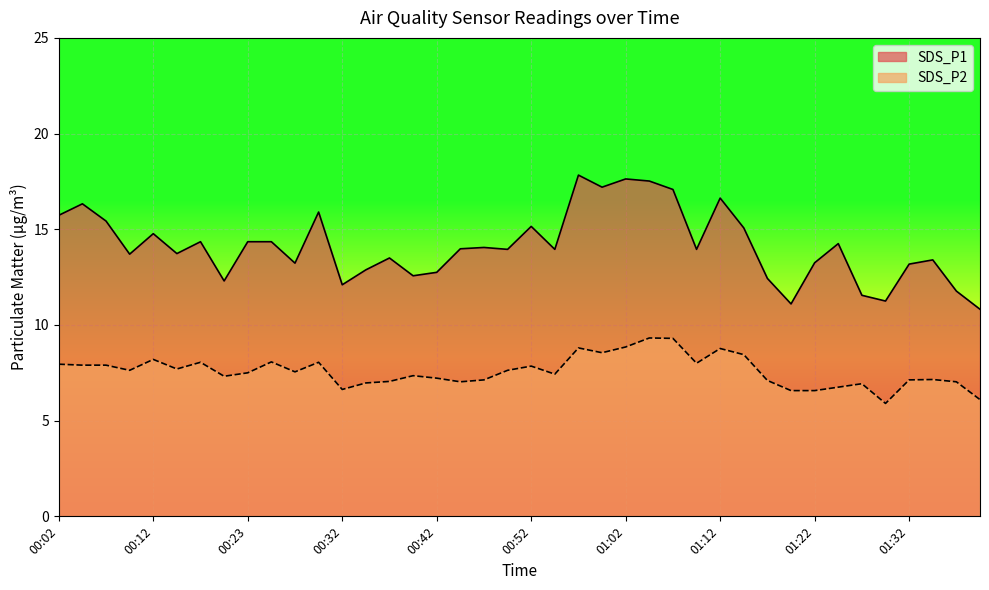

Where does the SDS_P2 series first go above 7?

00:02